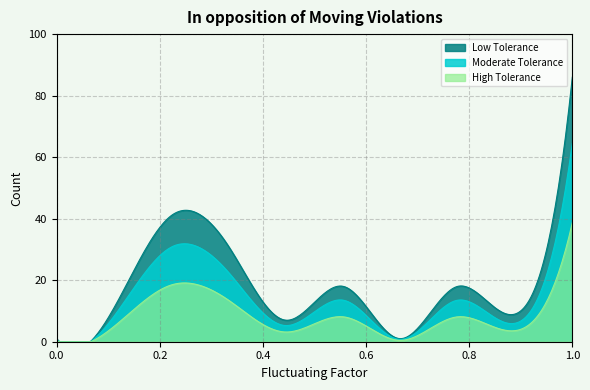

At which category is the sum across all series the highest?

1.0